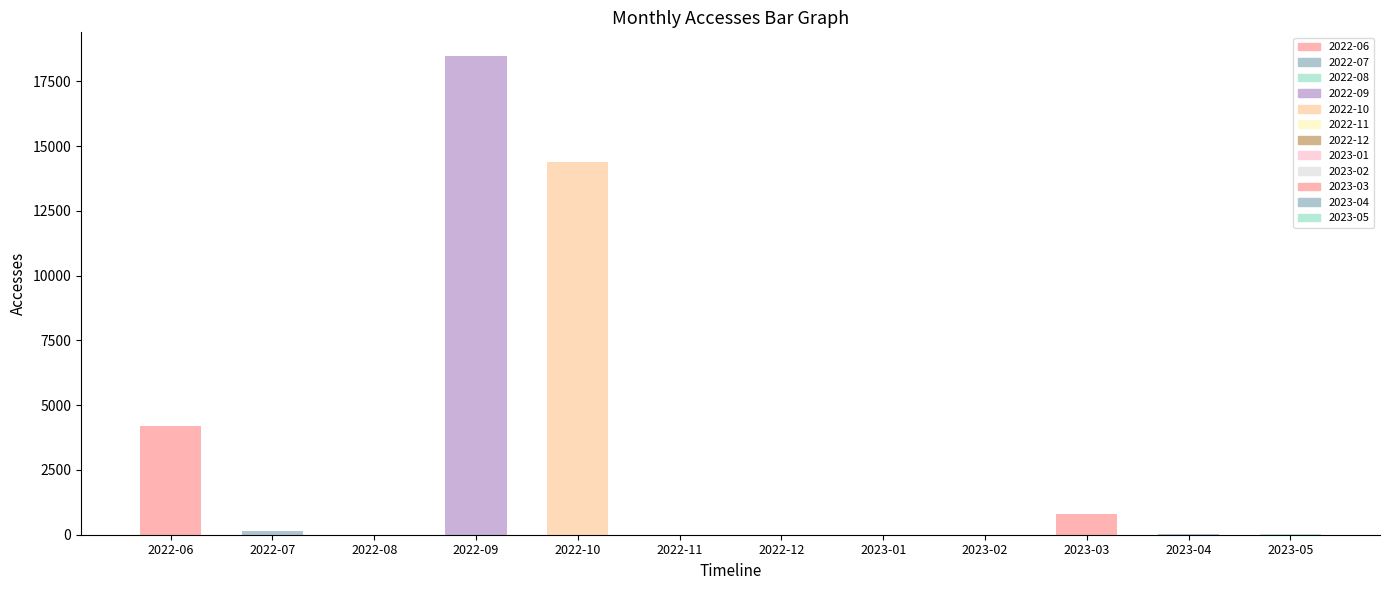

What is the change in value from 2023-02 to 2023-04?

+17